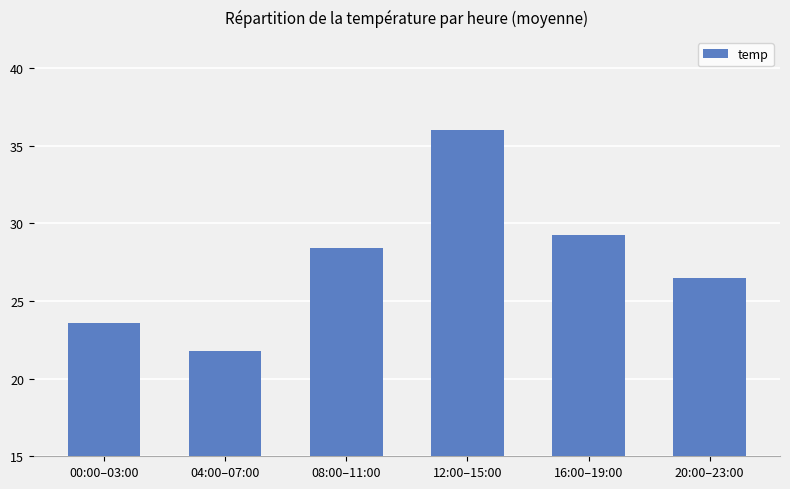

How many bars are there in total?

6